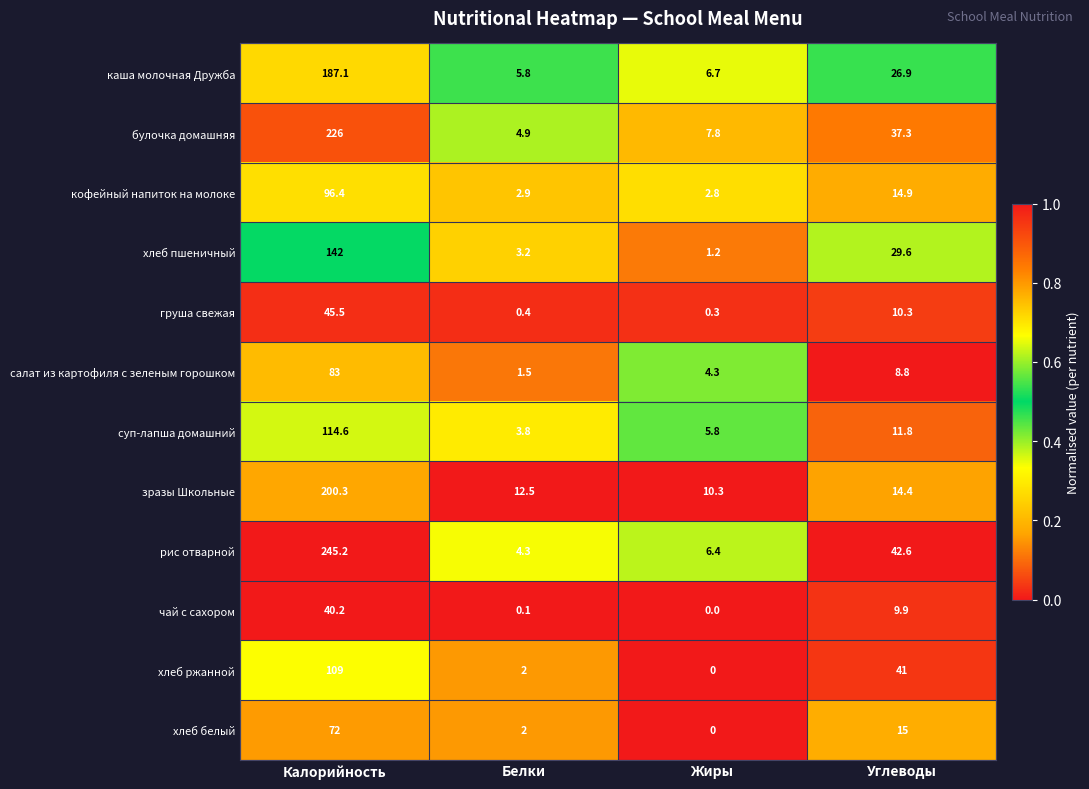

What is the difference between the maximum and minimum values in the хлеб пшеничный series?

140.8